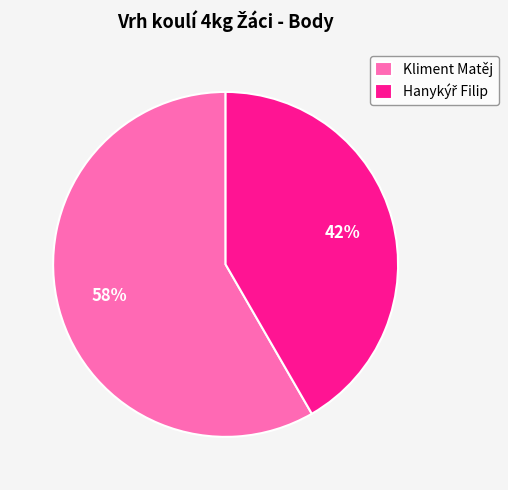

What is the largest slice in the pie chart?

Kliment Matěj